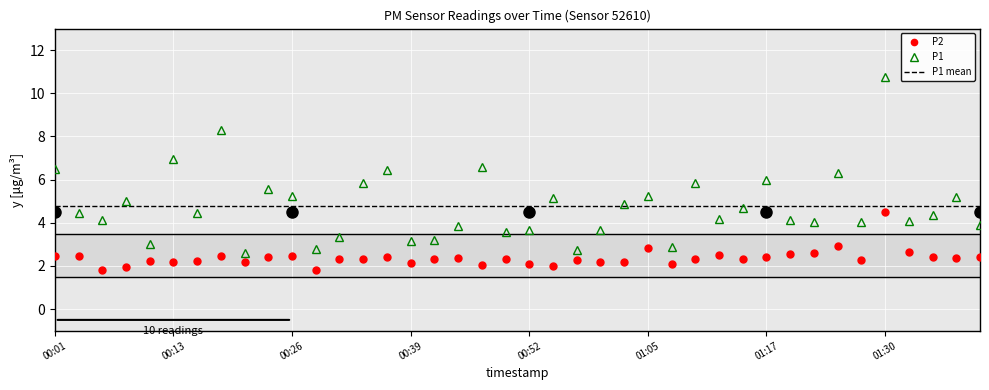

True or false: P1 and P2 cross at least once.

False